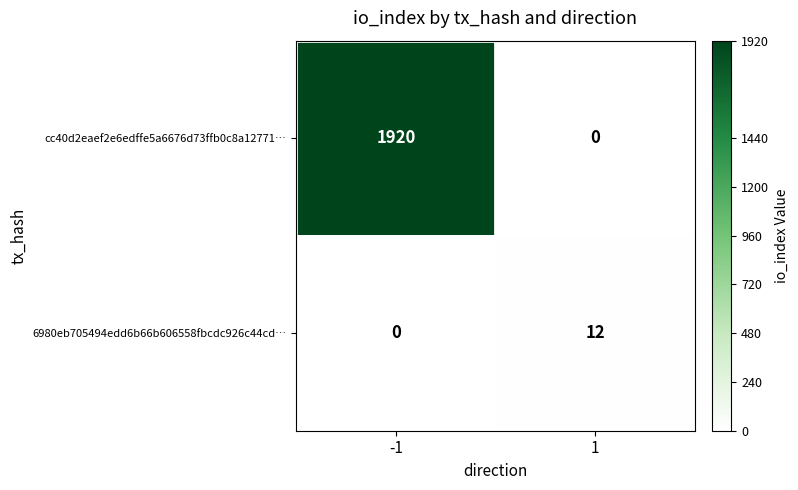

Reading left to right, list all the values displayed in this chart.

cc40d2eaef2e6edffe5a6676d73ffb0c8a12771…: 1920	0
6980eb705494edd6b66b606558fbcdc926c44cd…: 0	12